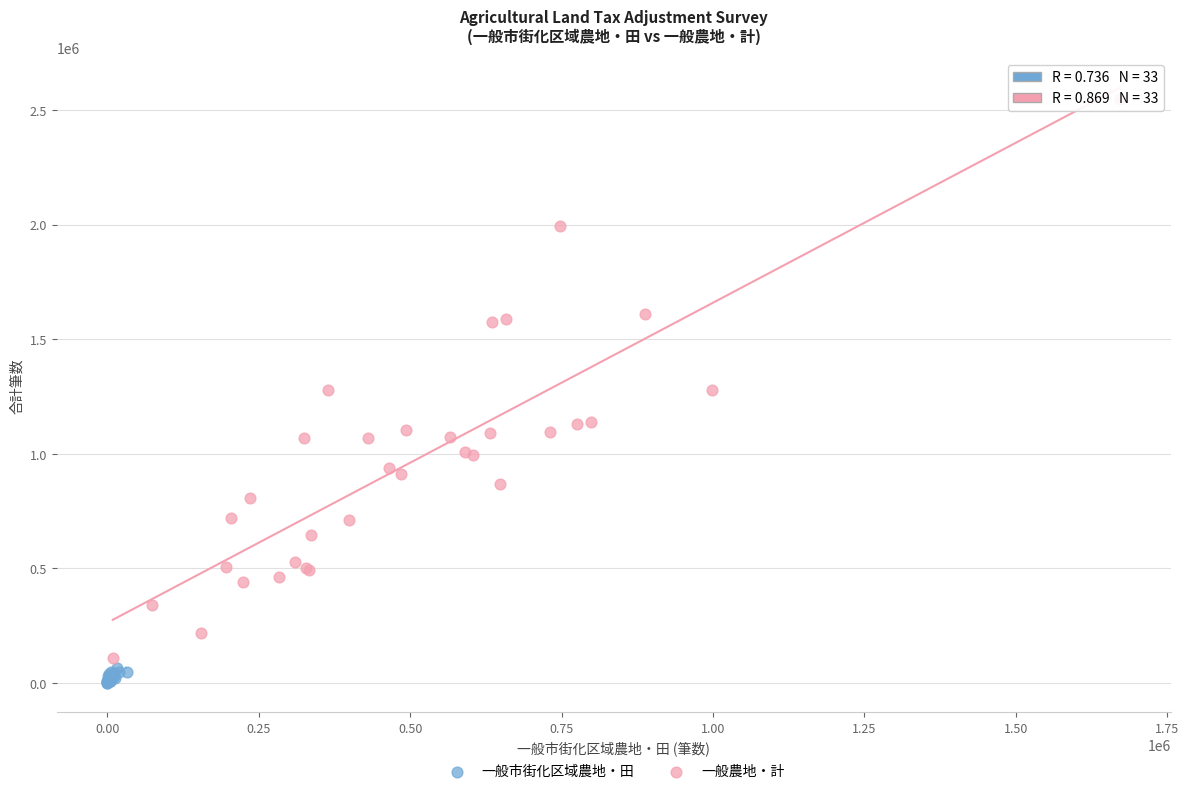

Which series has the widest spread of Y values?

一般農地・計